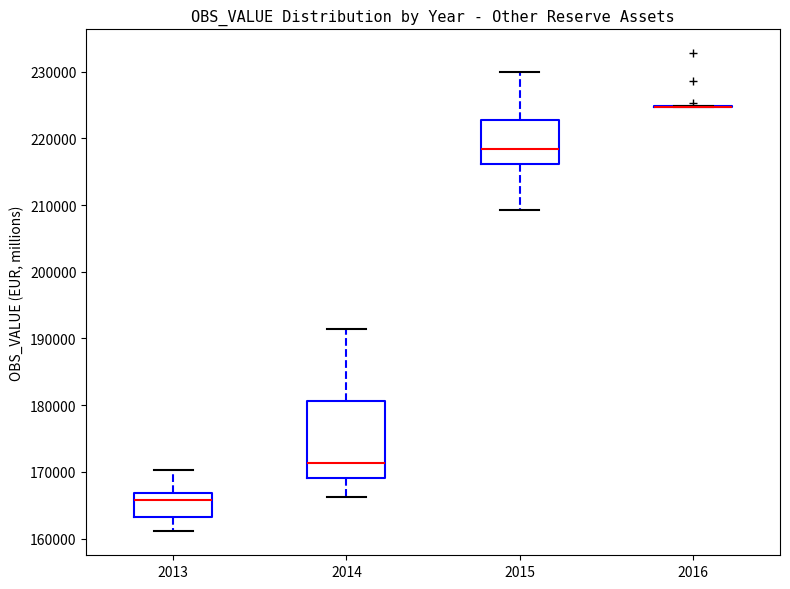

Reading left to right, transcribe this box plot: for each box, give where its median line is, the range the box spans, and where its two whiskers end, as read against the y-axis. The values are not printed on the chart, so give them approximately, as read against the axis.

2013: median 166000, box 163000 to 167000, whiskers 161000 to 170000
2014: median 171000, box 169000 to 181000, whiskers 166000 to 191000
2015: median 218000, box 216000 to 223000, whiskers 209000 to 230000
2016: box collapsed to a line at 225000, whiskers 225000 to 225000